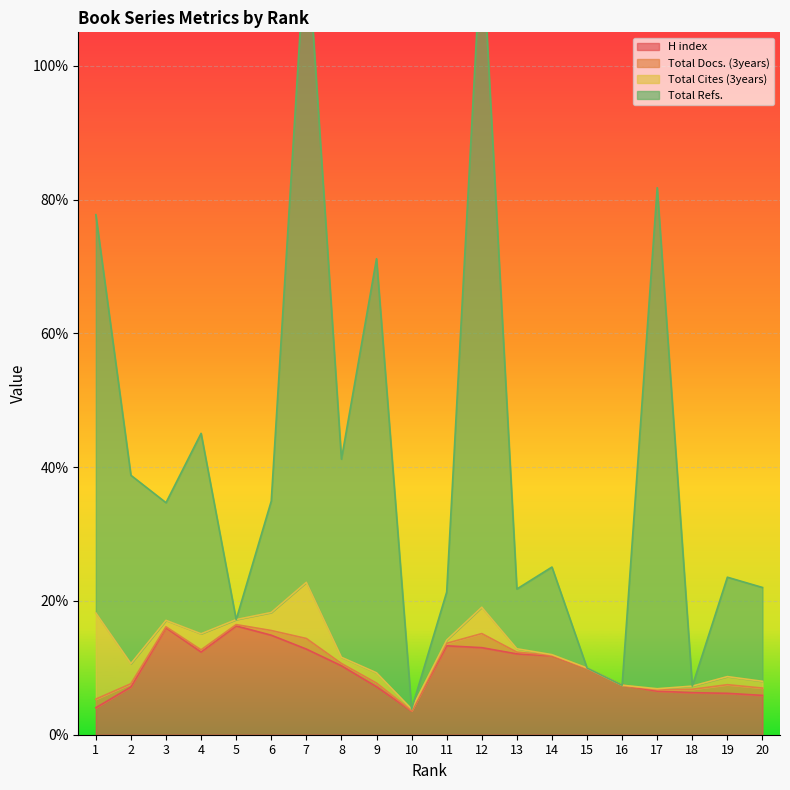

Is it true that H index equals 0.1 at 6?

True